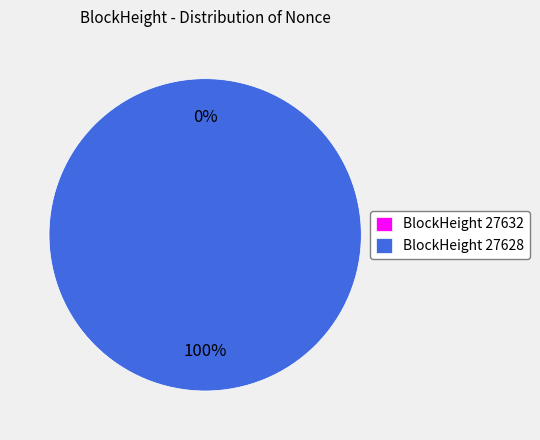

Which category has the smallest portion of the pie?

27632